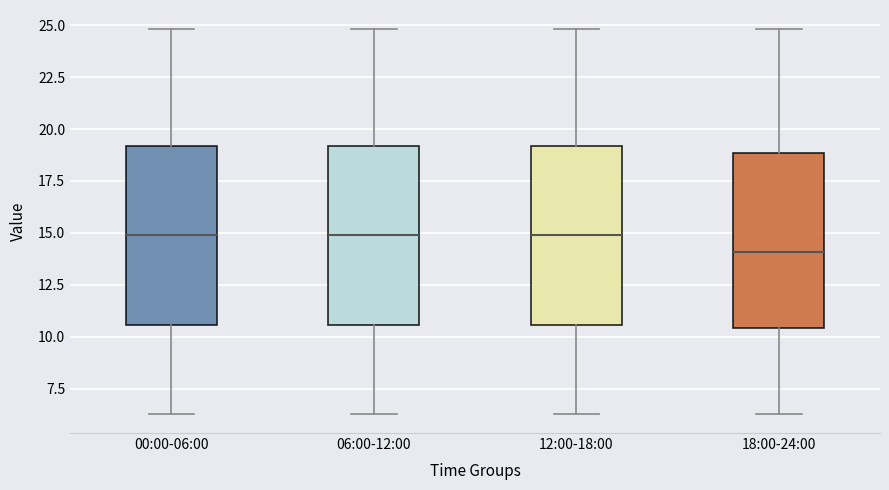

Reading left to right, transcribe this box plot: for each box, give where its median line is, the range the box spans, and where its two whiskers end, as read against the y-axis. The values are not printed on the chart, so give them approximately, as read against the axis.

00:00-06:00: median 15.0, box 10.5 to 19.0, whiskers 6.5 to 25.0
06:00-12:00: median 15.0, box 10.5 to 19.0, whiskers 6.5 to 25.0
12:00-18:00: median 15.0, box 10.5 to 19.0, whiskers 6.5 to 25.0
18:00-24:00: median 14.0, box 10.5 to 19.0, whiskers 6.5 to 25.0